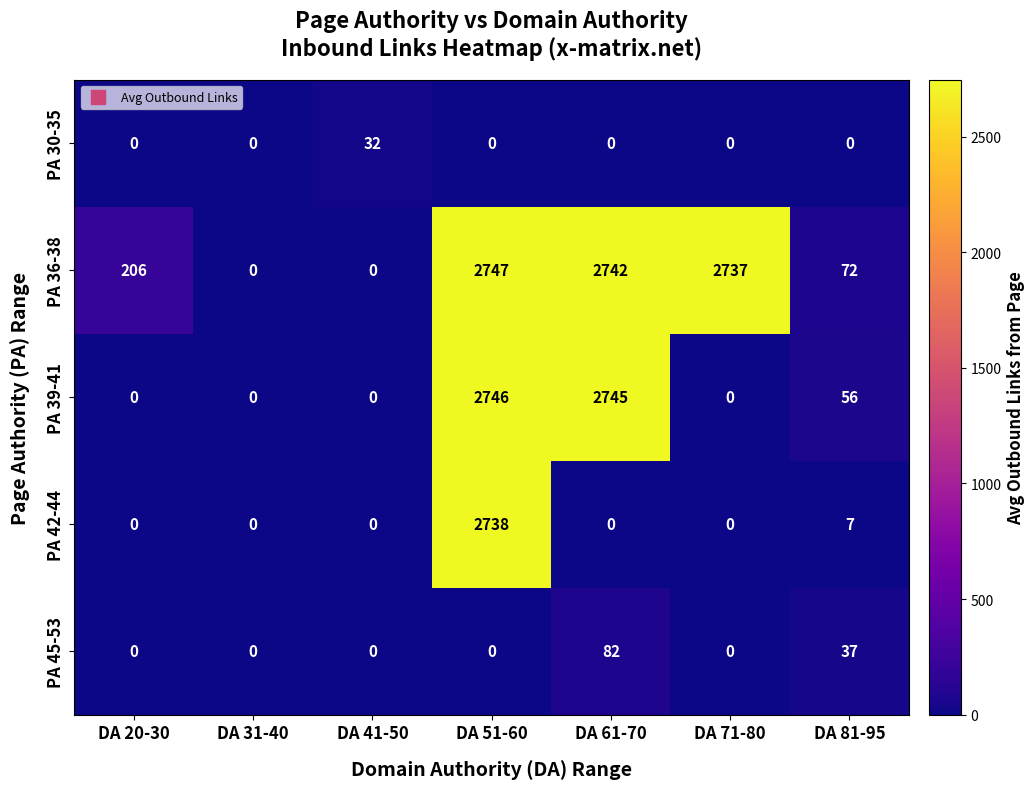

At which label does PA 36-38 reach its peak?

DA 51-60